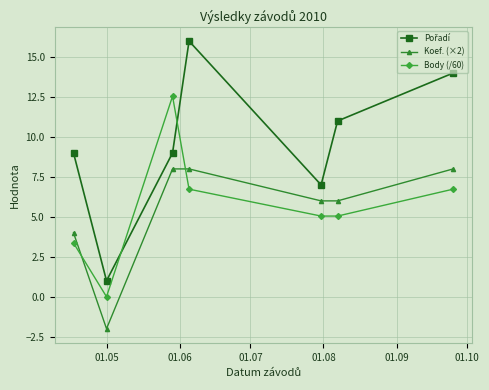

What is the difference between the second highest and minimum values in the Body (/60) series?

6.7